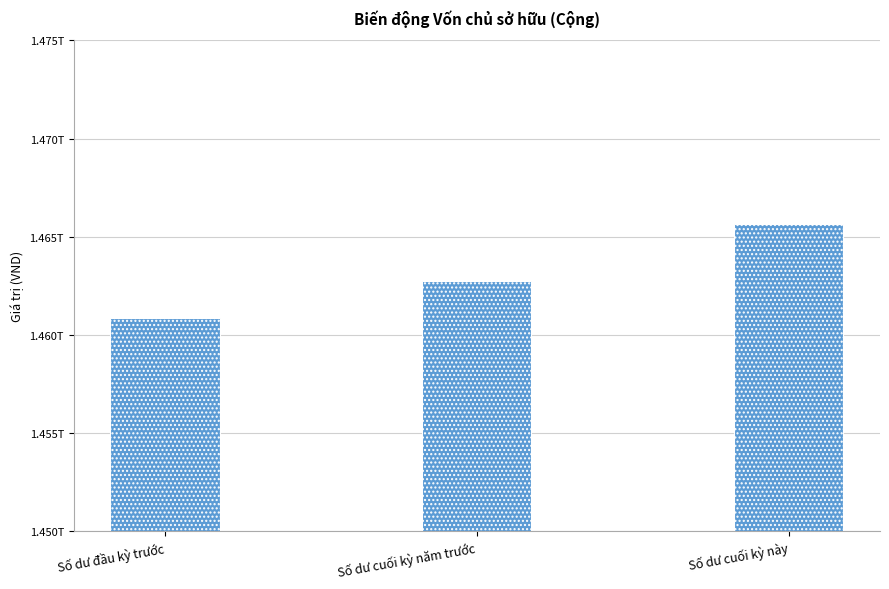

List the labels in order of value, smallest first.

Số dư đầu kỳ trước, Số dư cuối kỳ năm trước, Số dư cuối kỳ này